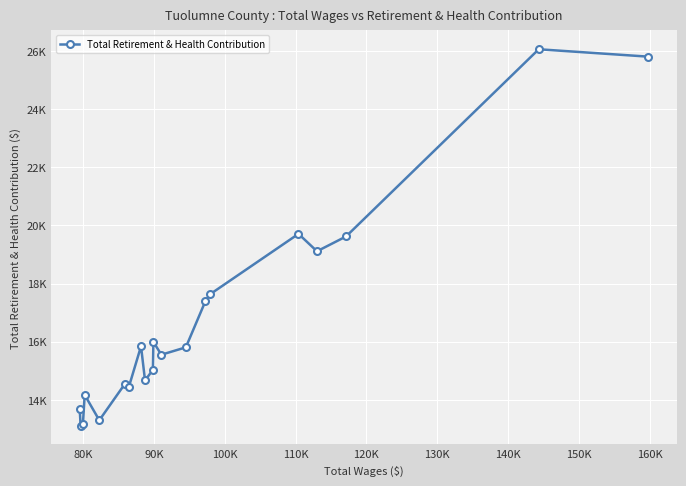

Is this an area chart (filled region under the line)?

No